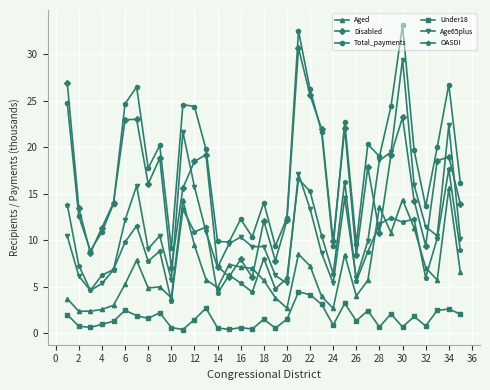

True or false: Aged and Age65plus cross at least once.

False